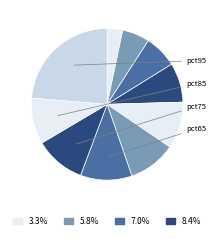

Which slice is the smallest?

pct05